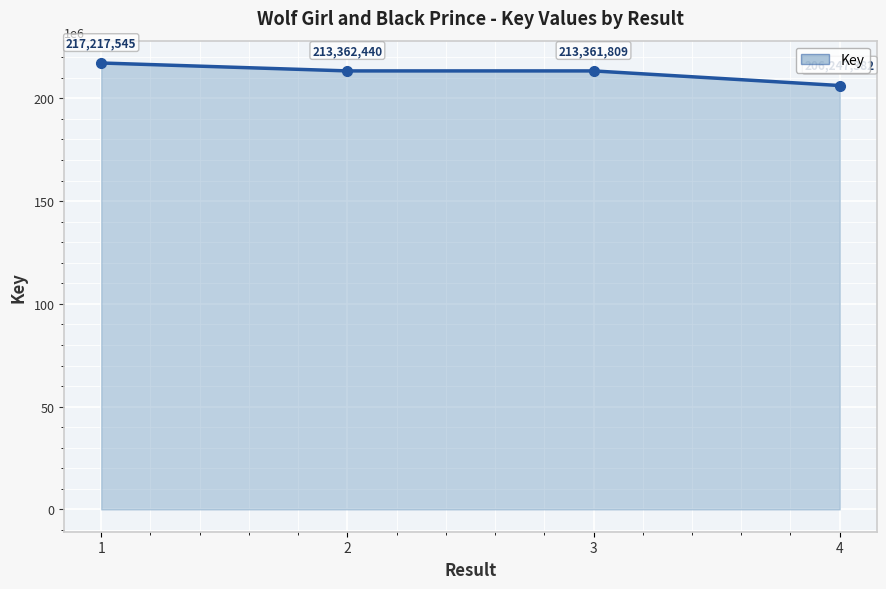

True or false: the data shows 213361809 at 3.

True